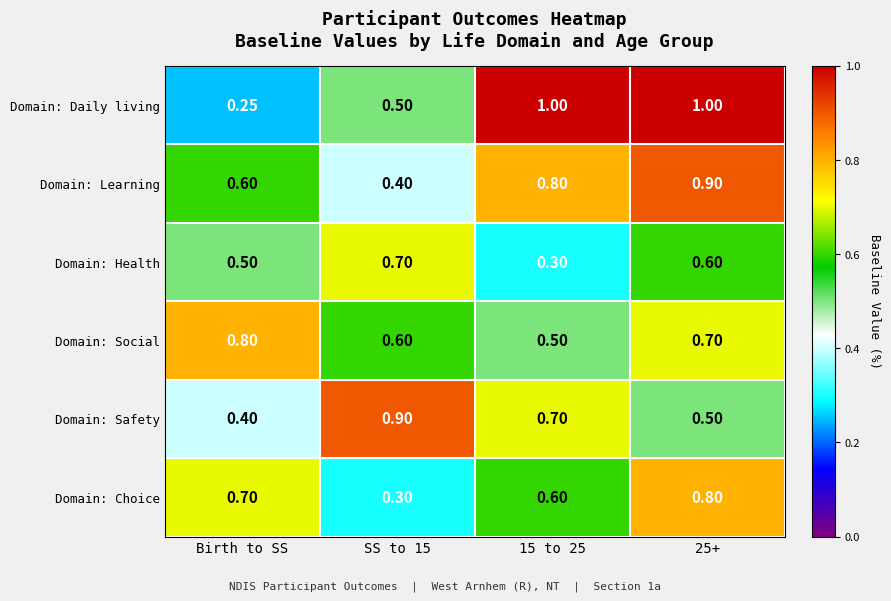

Count the number of categories in the chart.

4